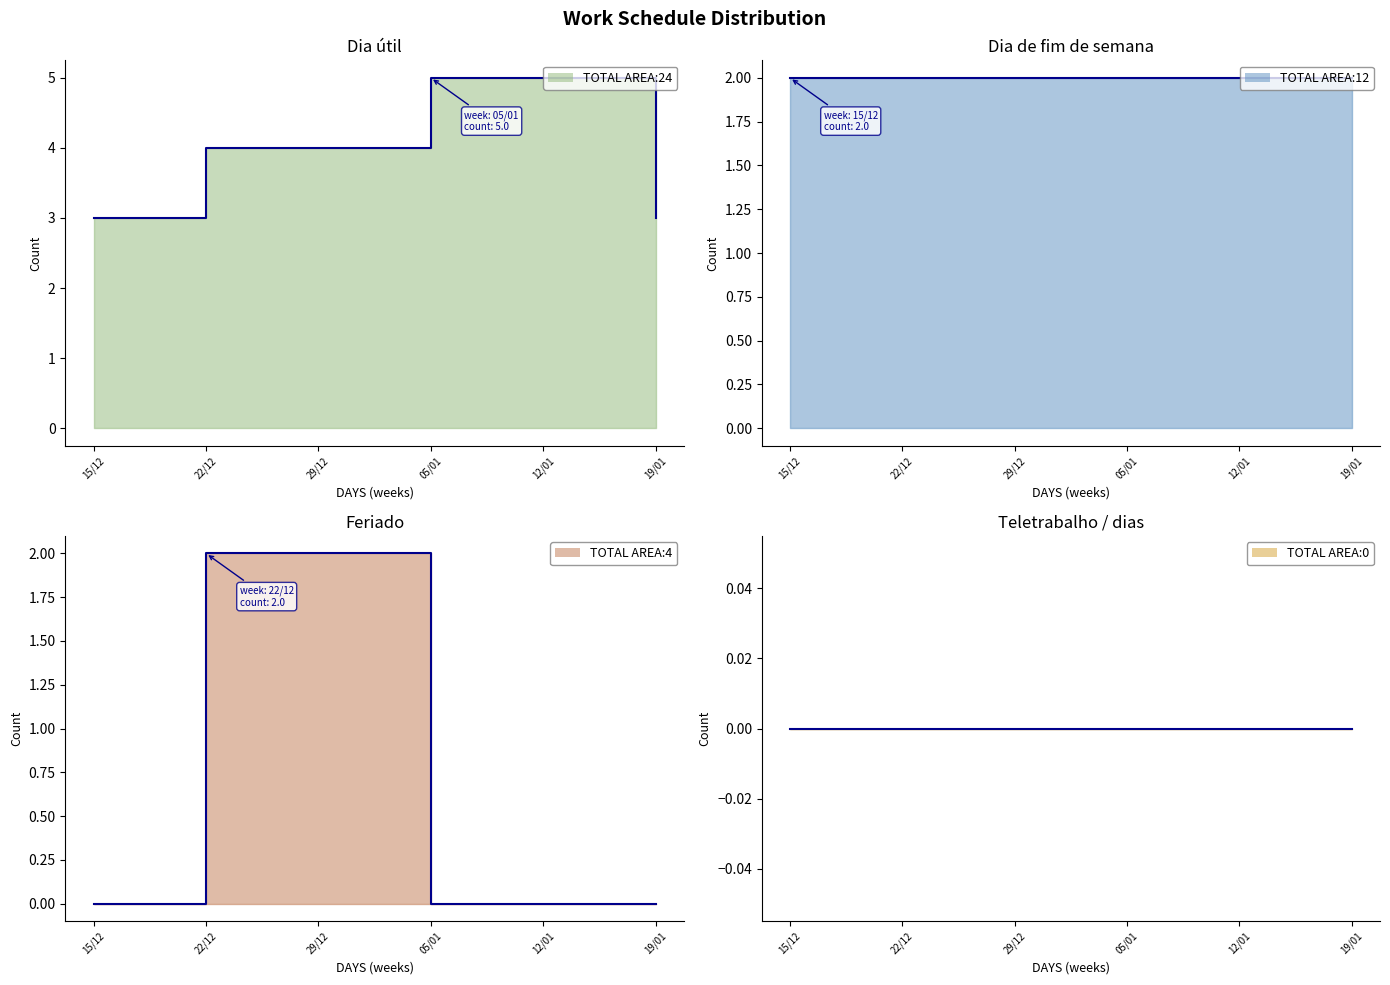

Between 22/12 and 05/01, which series saw the biggest shift?

Feriado line